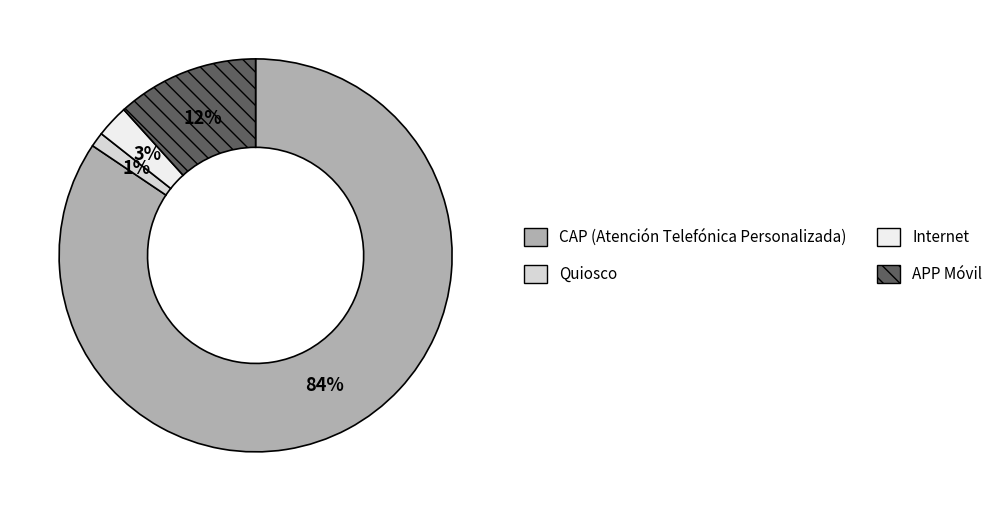

To the nearest percent, what percentage of the pie is APP Móvil?

12%